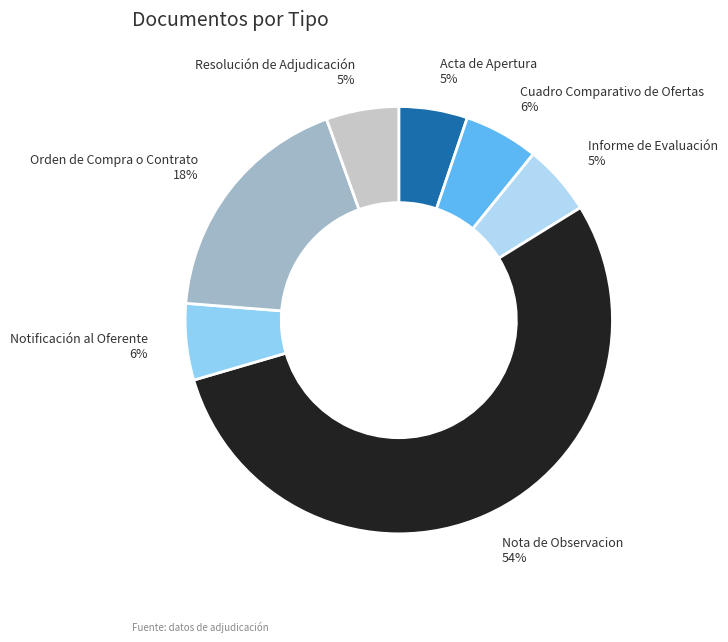

Count the number of slices in the pie.

7